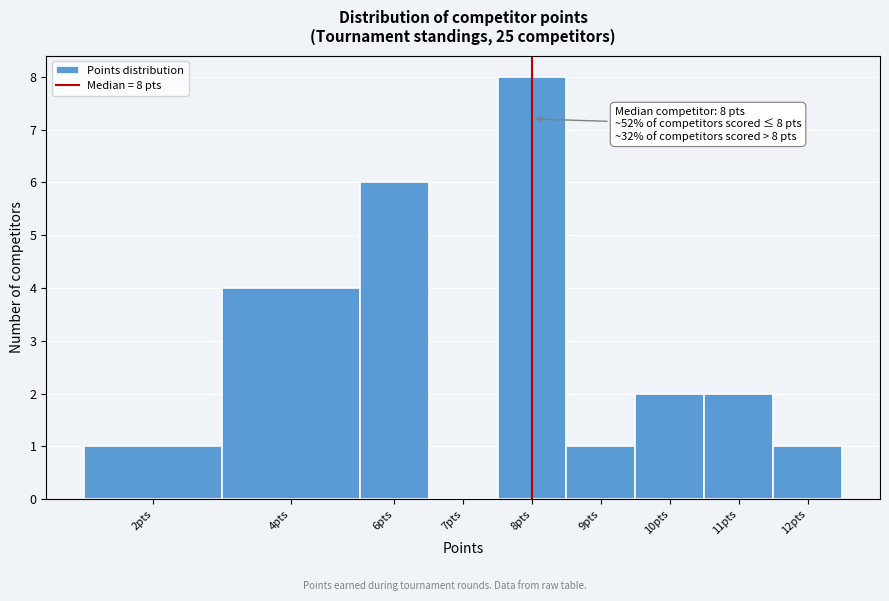

Reading left to right, transcribe all the data shown in this chart.

2pts=1	4pts=4	6pts=6	7pts=0	8pts=8	9pts=1	10pts=2	11pts=2	12pts=1